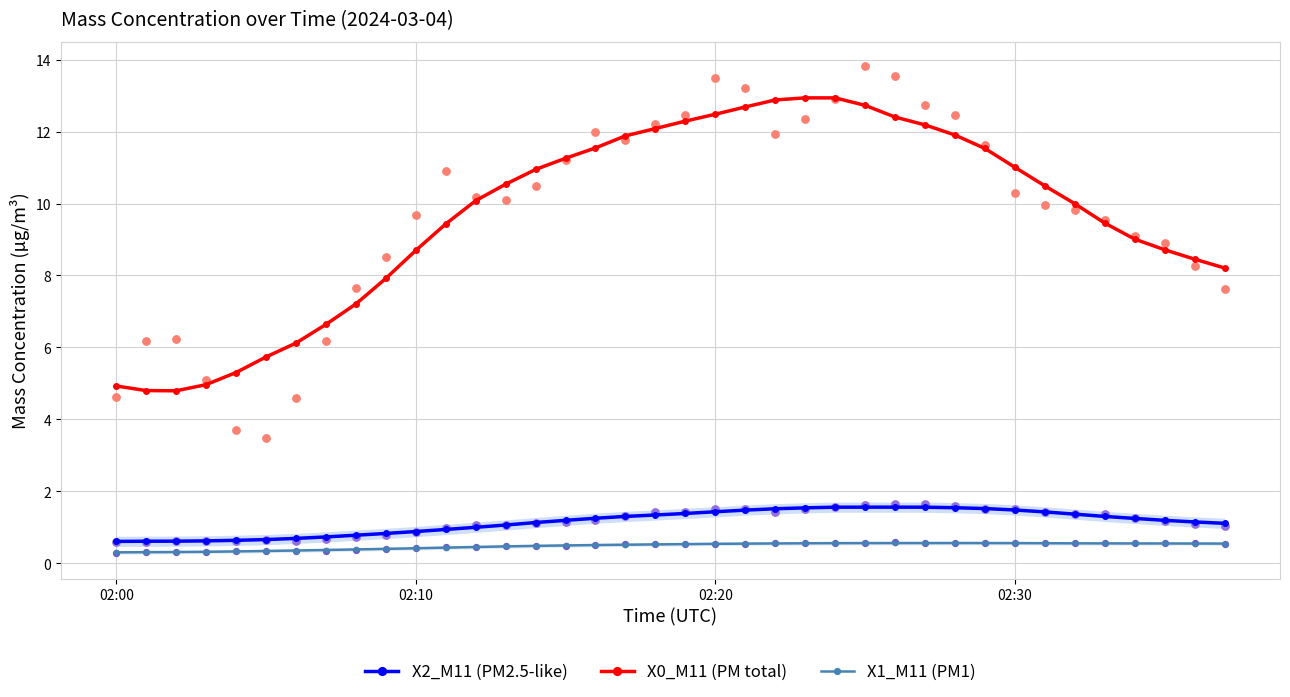

What is the highest value of the X2_M11 (PM2.5-like) series?

1.6